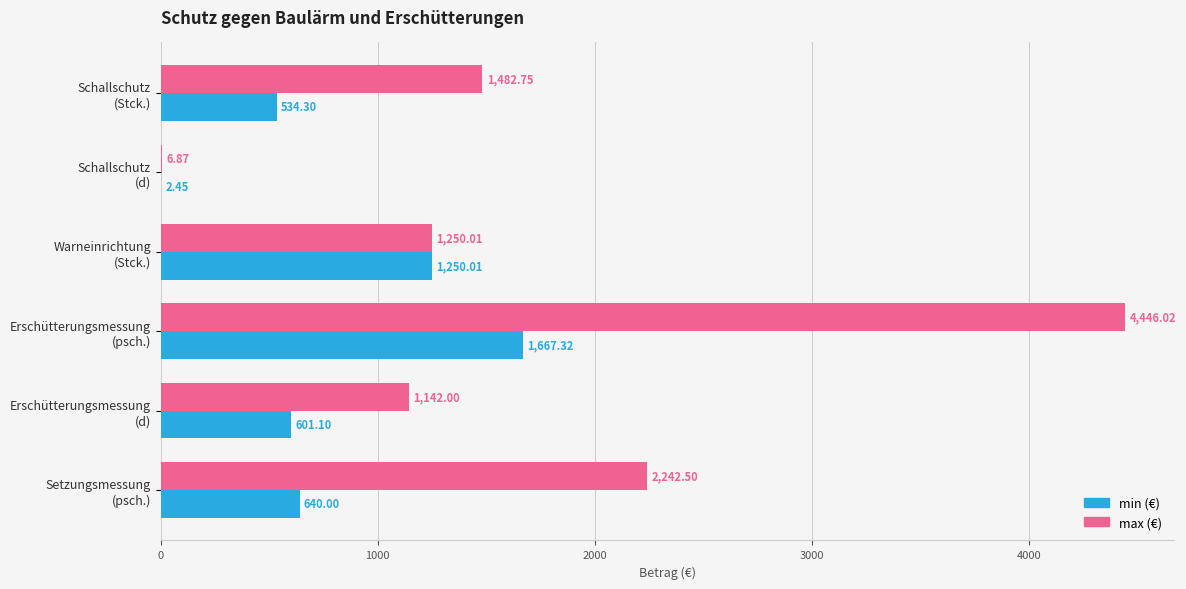

What is the sum of all min (€) values?

4695.2